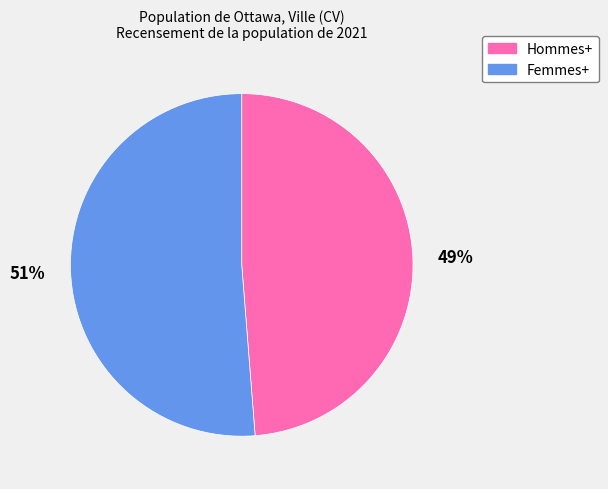

How many slices are in this pie chart?

2